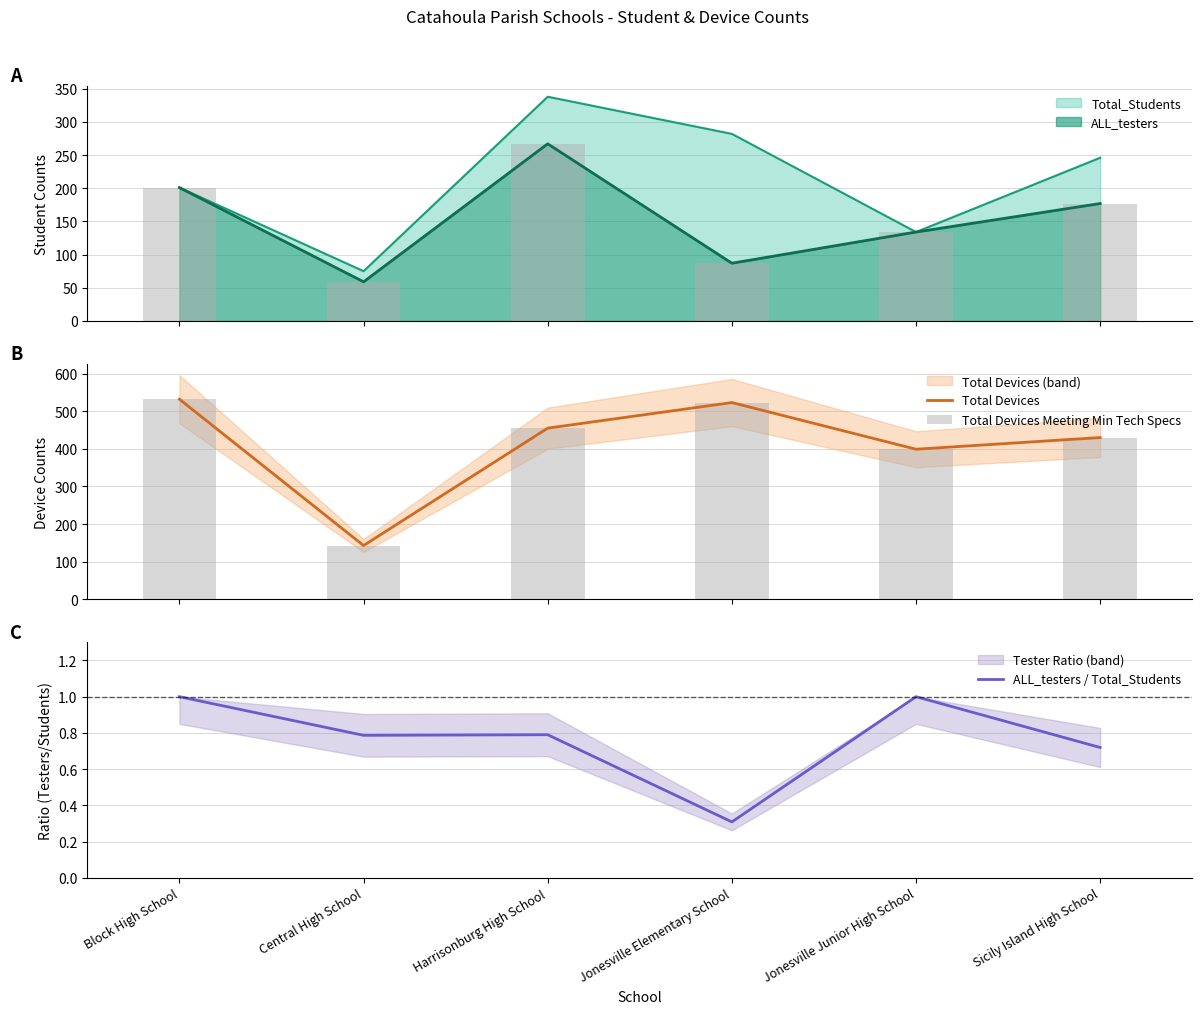

Which label corresponds to the smallest value in the chart?

Jonesville Elementary School